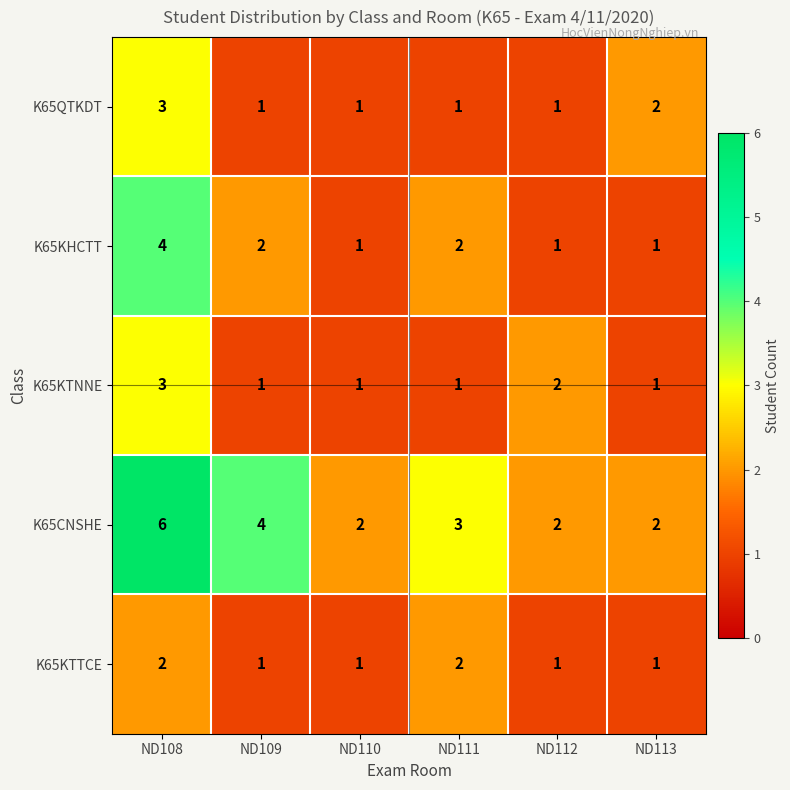

What is the minimum value shown in the chart?

1